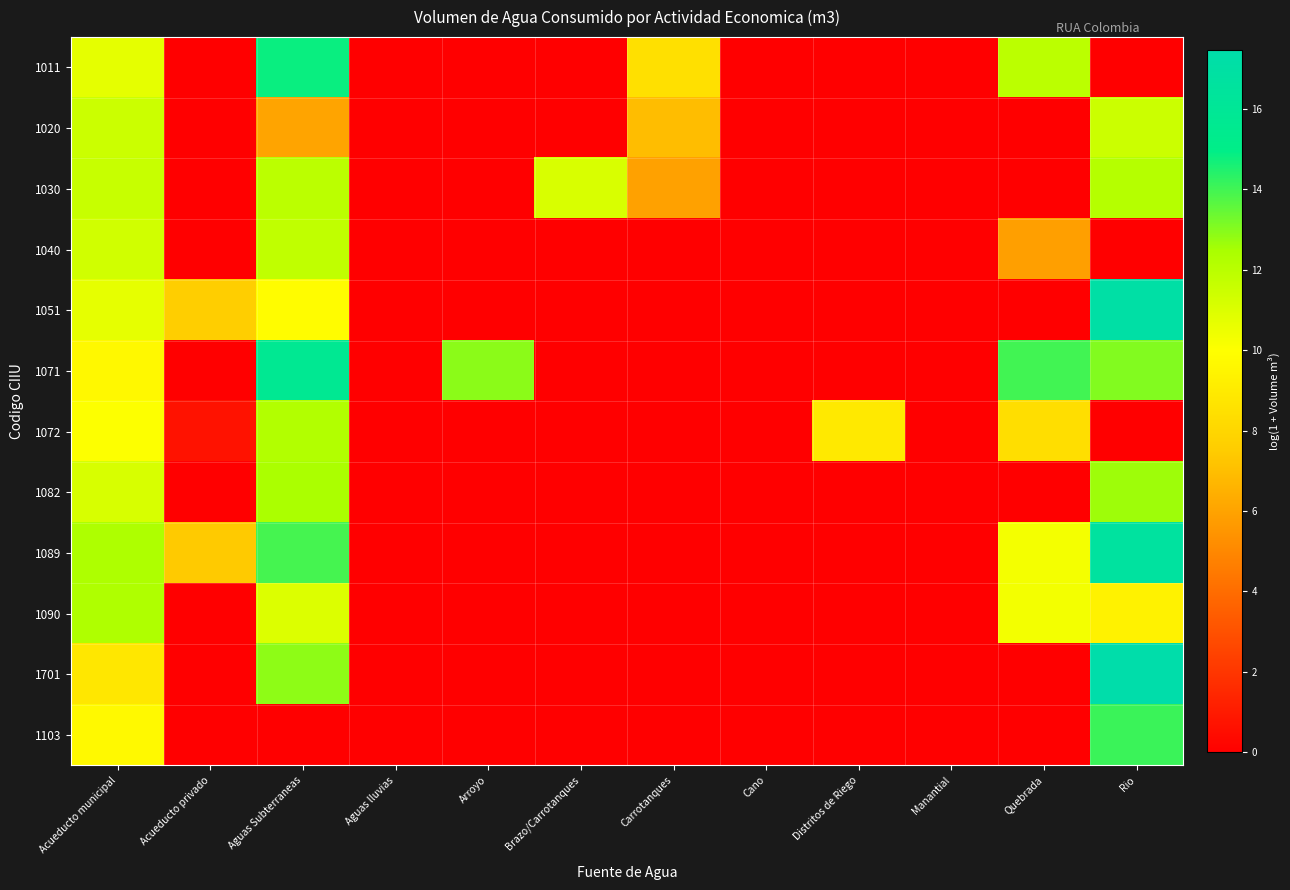

At Acueducto municipal, list the series in order from largest to smallest.

1089, 1090, 1030, 1020, 1040, 1082, 1011, 1051, 1072, 1103, 1071, 1701